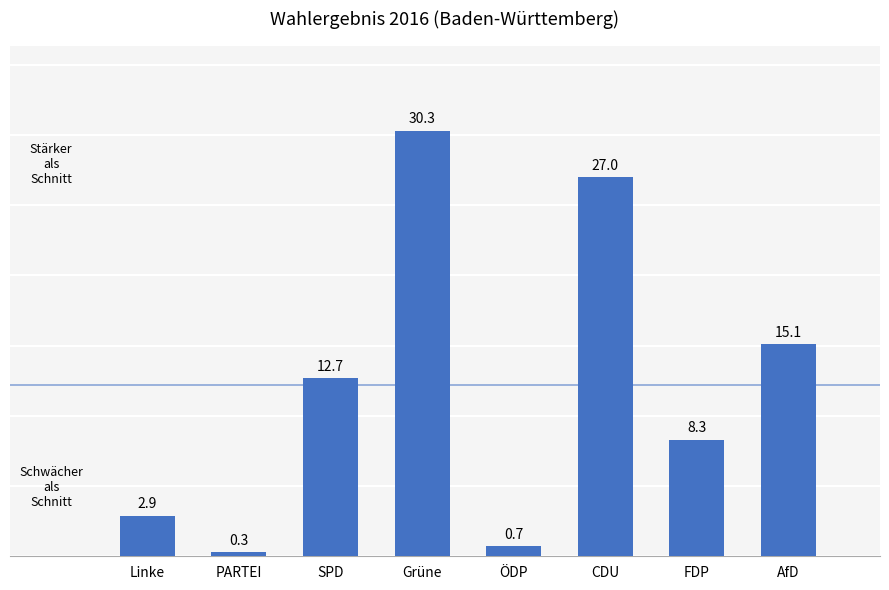

True or false: the data shows 10.8 at FDP.

False